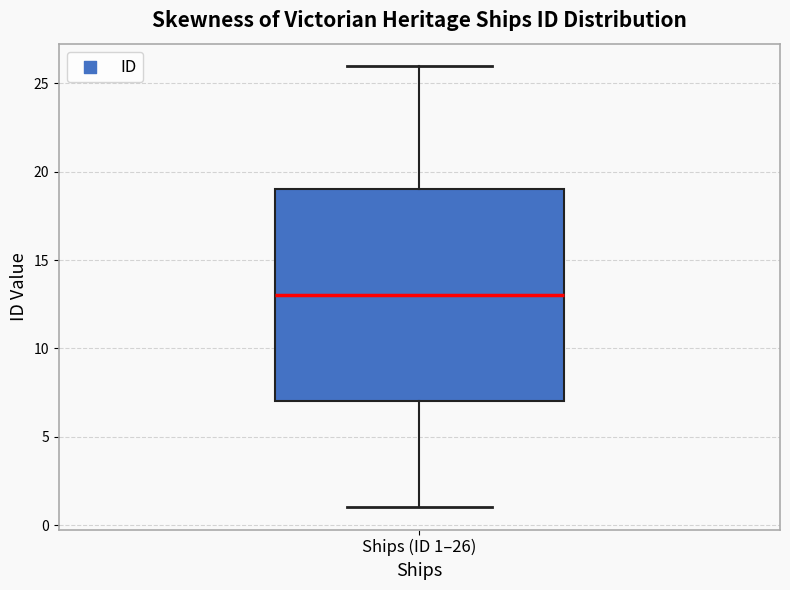

Read this box plot against the y-axis: the position of the median line, the range covered by the box, and the ends of both whiskers. The values are not printed on the chart, so give them approximately, as read against the axis.

median 13, box 7 to 19, whiskers 1 to 26